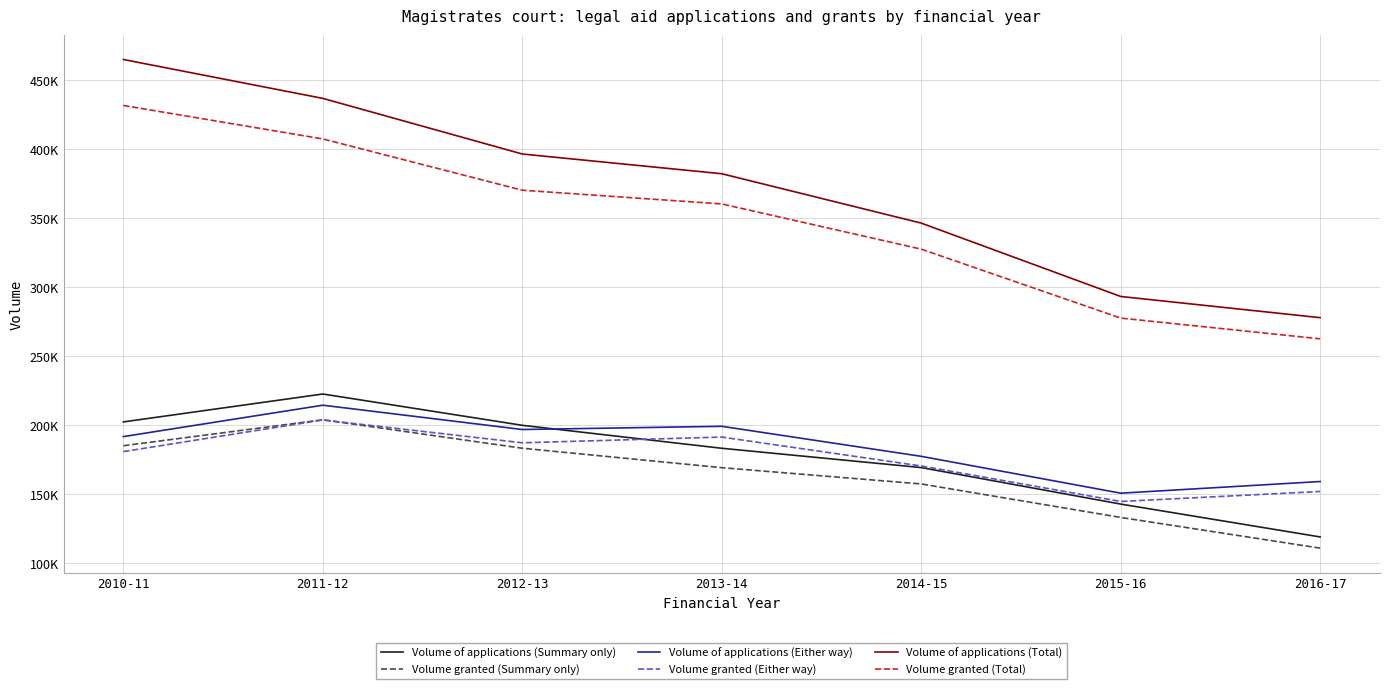

At which label is Volume of applications (Summary only) closest to 170693?

2014-15